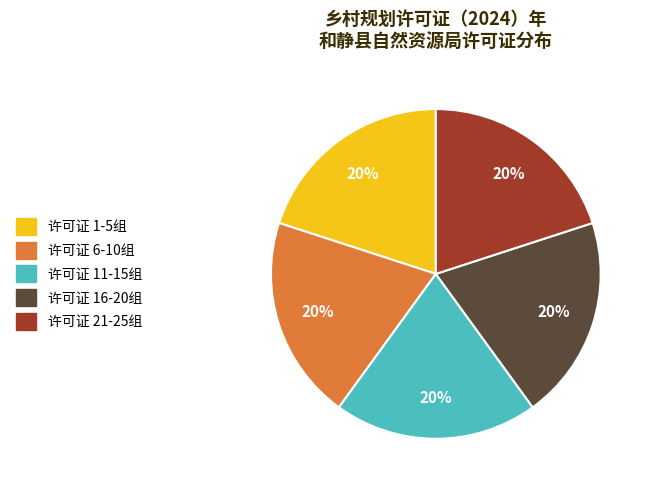

Does any single category account for the majority?

No